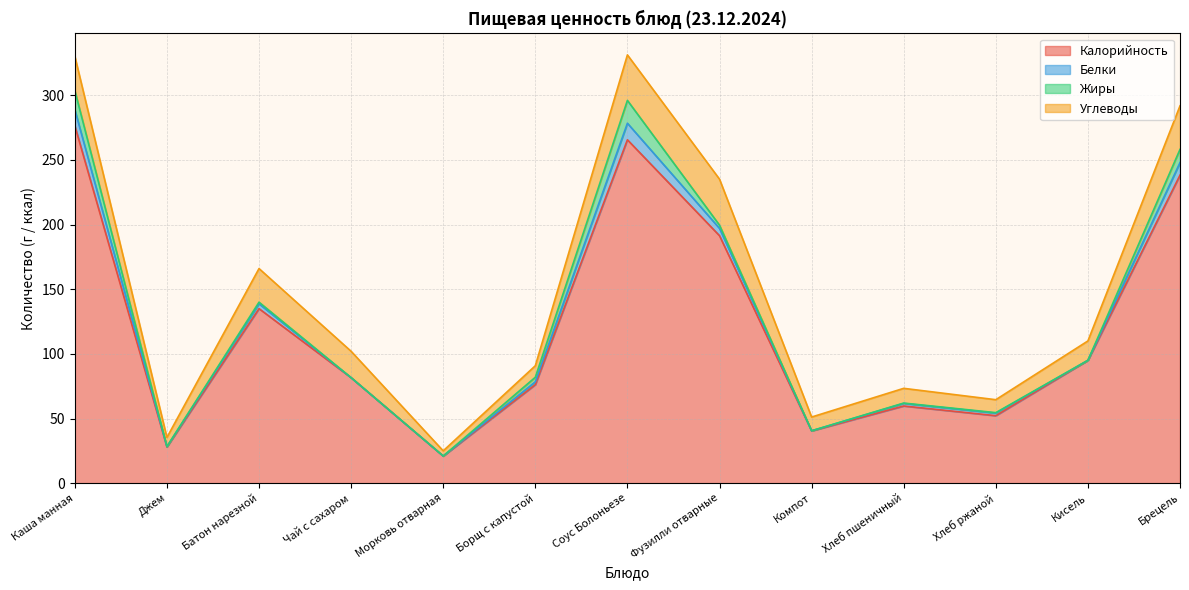

What are all the series names shown in the legend?

Калорийность, Белки, Жиры, Углеводы